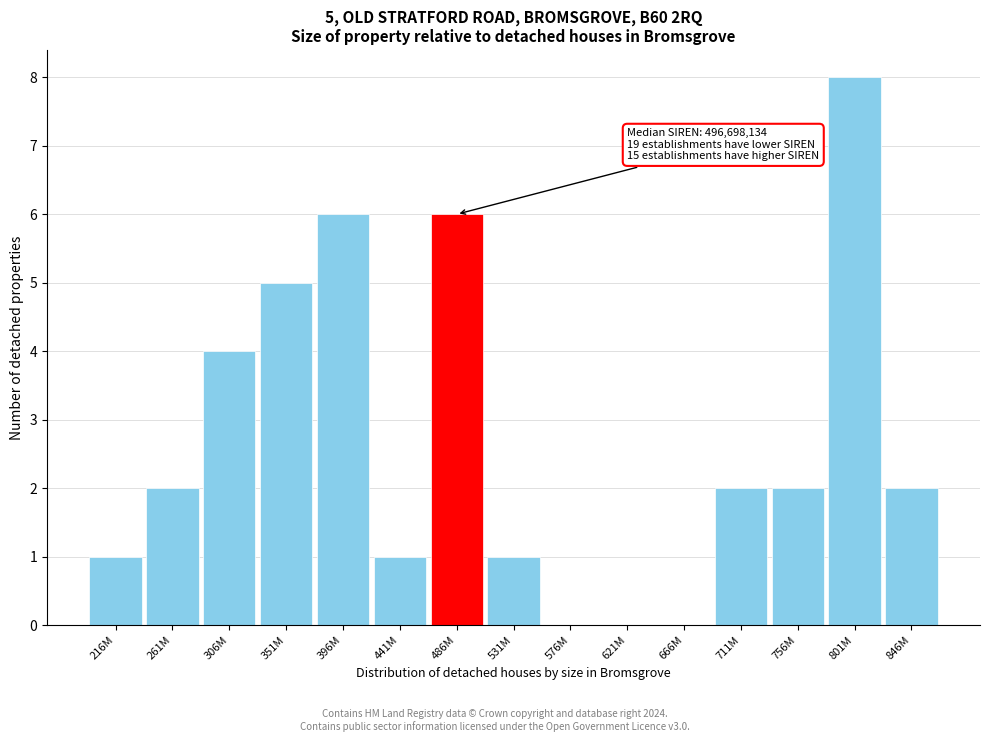

Reading right to left, extract all data points from this chart.

846M=2	801M=8	756M=2	711M=2	666M=0	621M=0	576M=0	531M=1	486M=6	441M=1	396M=6	351M=5	306M=4	261M=2	216M=1